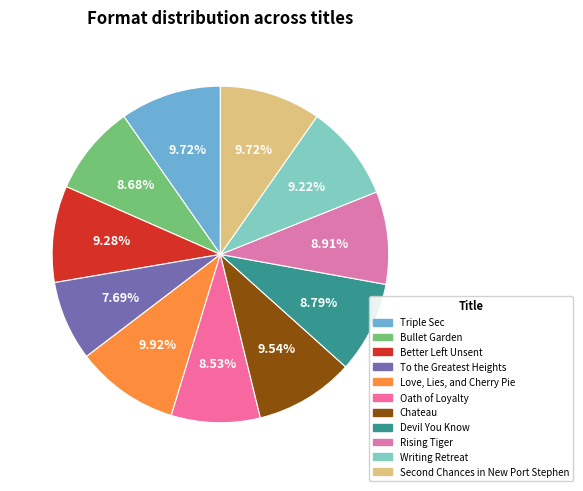

To the nearest percent, what portion does Chateau represent?

10%